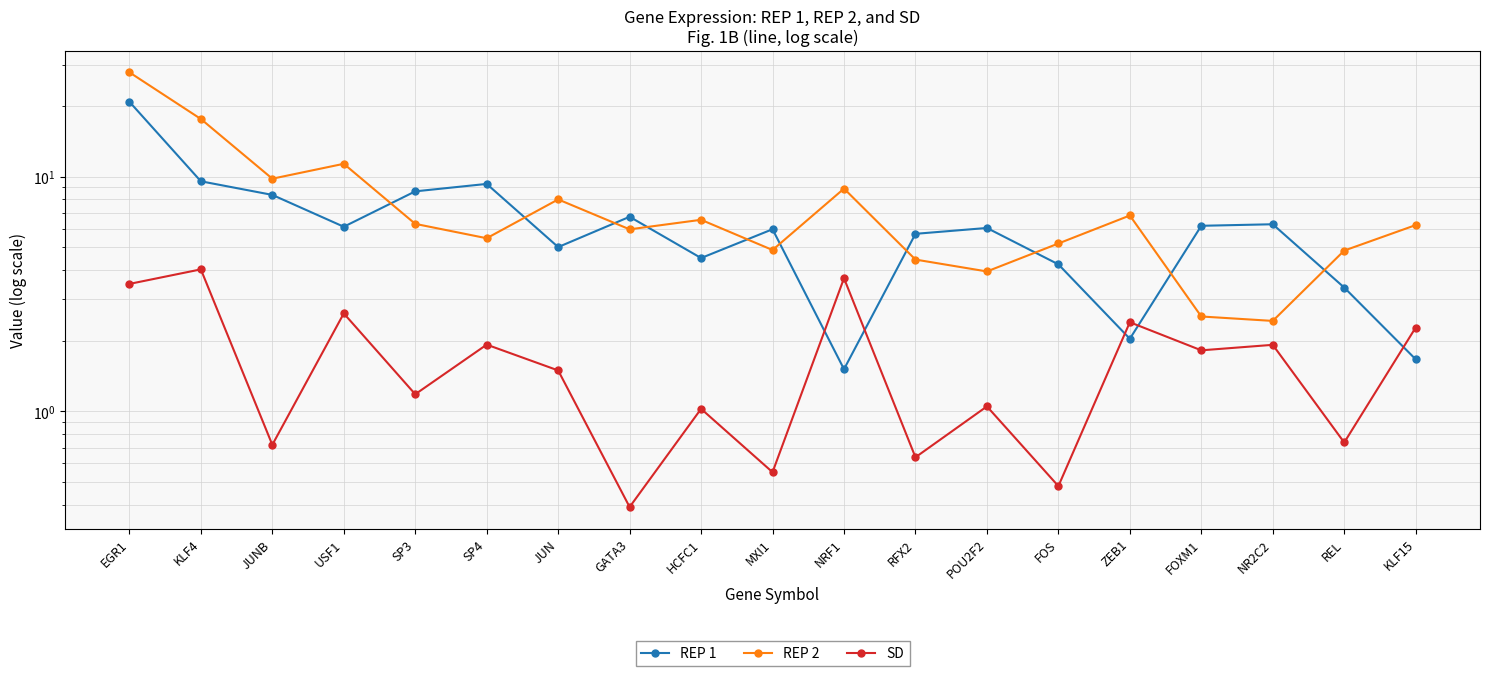

True or false: REP 1 has more than 1 points higher than both neighbors.

True